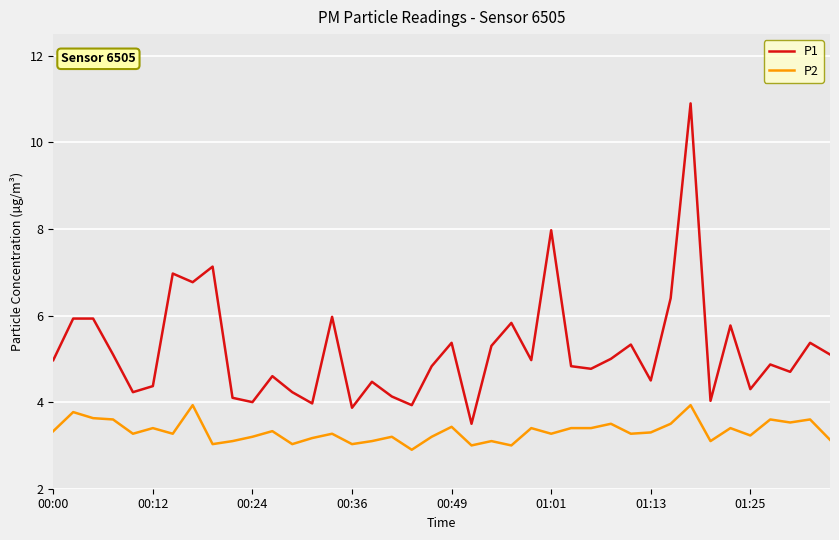

What is the highest value of the P1 series?

10.9